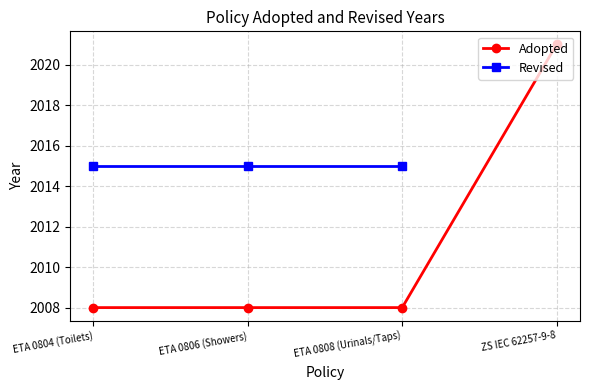

Which series has the largest total across all categories?

Adopted